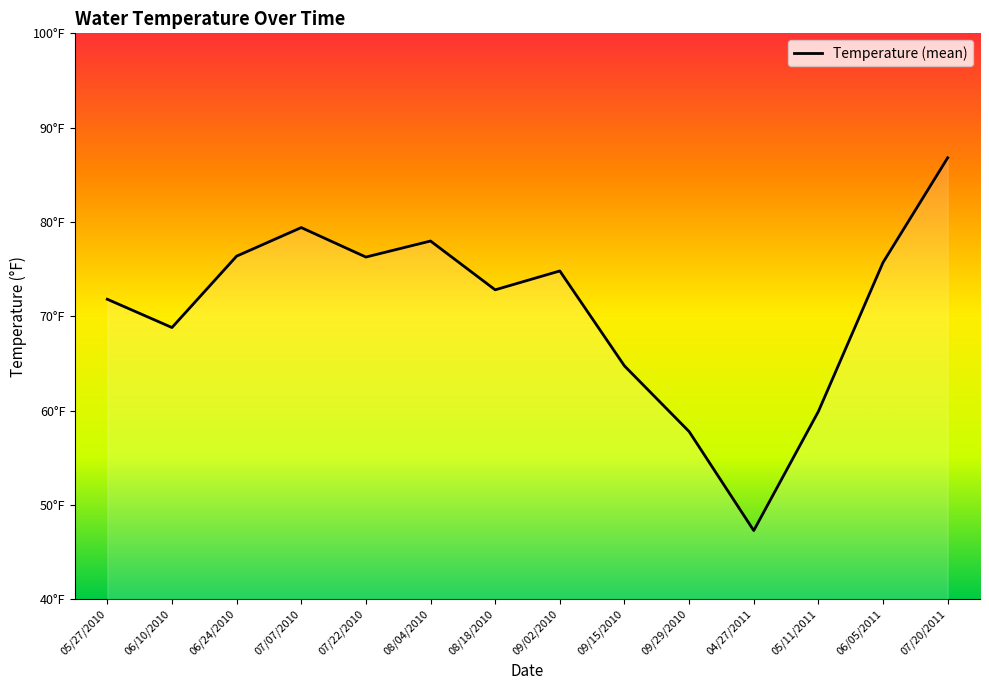

What is the sum of all values?

990.4